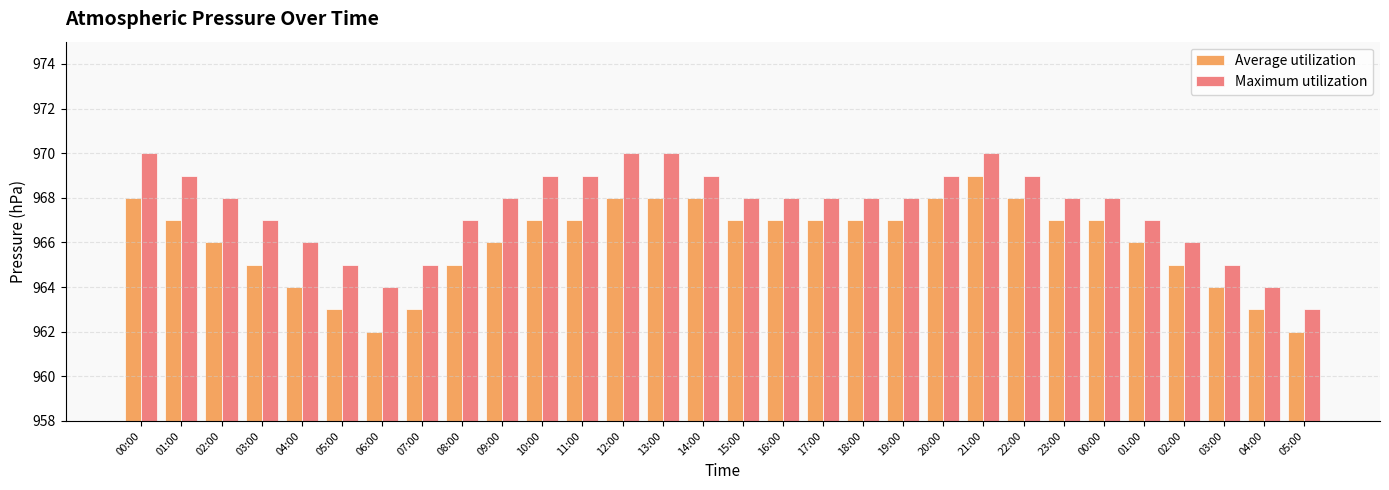

What is the difference between the second highest and minimum values in the Maximum utilization series?

7